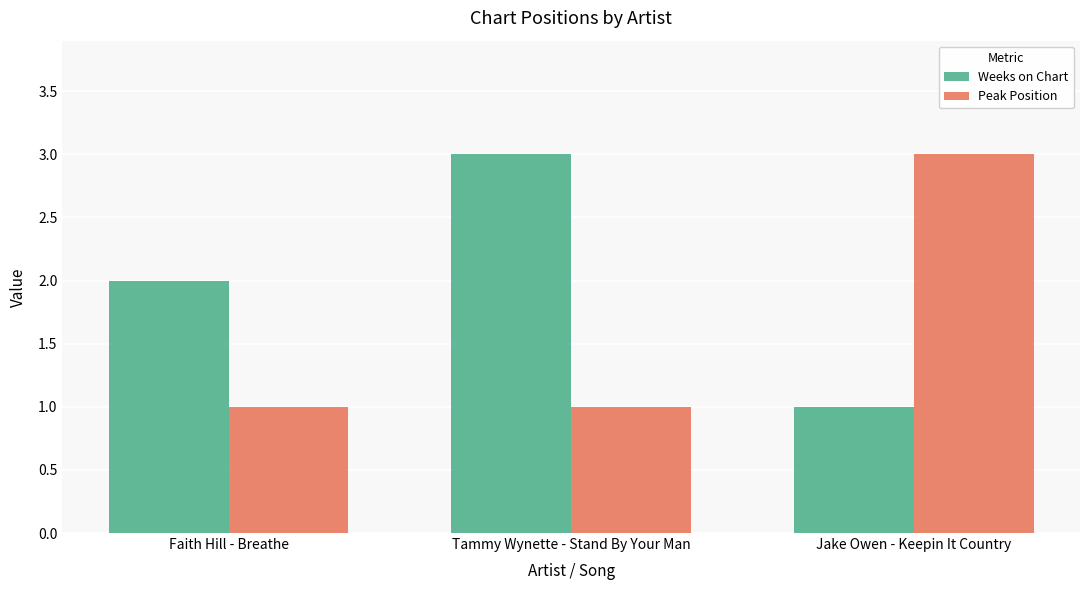

What is the difference between the maximum and second lowest values in the Peak Position series?

2